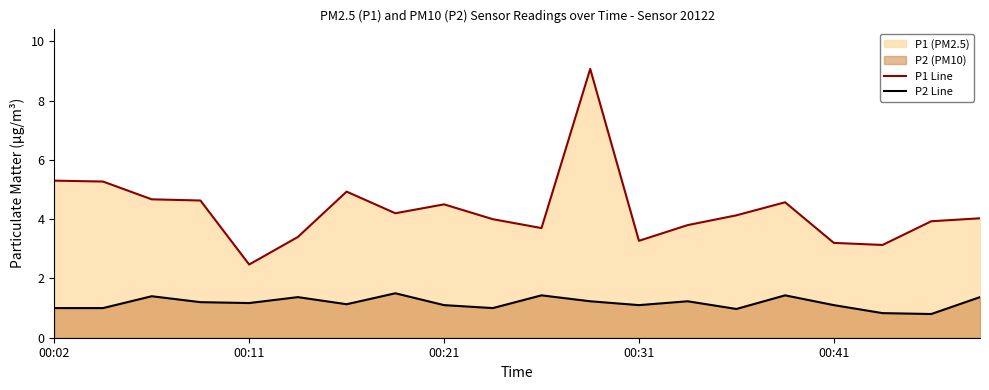

True or false: P2 Line and P1 Line cross at least once.

False